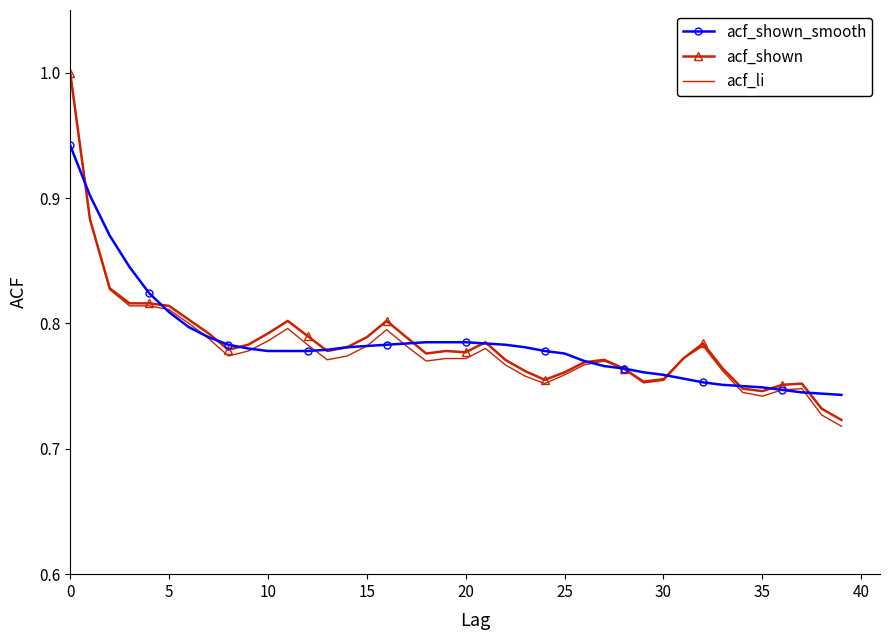

Which series has the widest spread of values?

acf_li